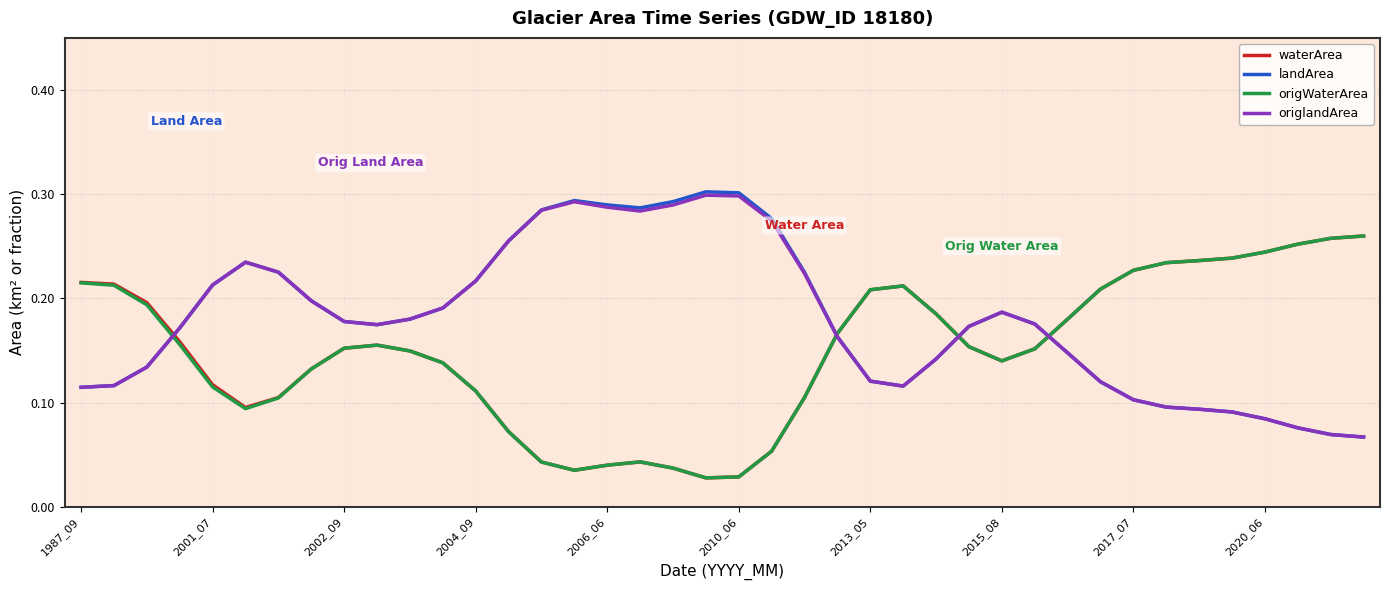

Reading left to right, what are all the values shown in this chart?

waterArea: 0.2	0.2	0.2	0.2	0.1	0.1	0.1	0.1	0.2	0.2	0.1	0.1	0.1	0.1	0.0	0.0	0.0	0.0	0.0	0.0	0.0	0.1	0.1	0.2	0.2	0.2	0.2	0.2	0.1	0.2	0.2	0.2	0.2	0.2	0.2	0.2	0.2	0.3	0.3	0.3
landArea: 0.1	0.1	0.1	0.2	0.2	0.2	0.2	0.2	0.2	0.2	0.2	0.2	0.2	0.3	0.3	0.3	0.3	0.3	0.3	0.3	0.3	0.3	0.2	0.2	0.1	0.1	0.1	0.2	0.2	0.2	0.1	0.1	0.1	0.1	0.1	0.1	0.1	0.1	0.1	0.1
origWaterArea: 0.2	0.2	0.2	0.2	0.1	0.1	0.1	0.1	0.2	0.2	0.1	0.1	0.1	0.1	0.0	0.0	0.0	0.0	0.0	0.0	0.0	0.1	0.1	0.2	0.2	0.2	0.2	0.2	0.1	0.2	0.2	0.2	0.2	0.2	0.2	0.2	0.2	0.3	0.3	0.3
origlandArea: 0.1	0.1	0.1	0.2	0.2	0.2	0.2	0.2	0.2	0.2	0.2	0.2	0.2	0.3	0.3	0.3	0.3	0.3	0.3	0.3	0.3	0.3	0.2	0.2	0.1	0.1	0.1	0.2	0.2	0.2	0.1	0.1	0.1	0.1	0.1	0.1	0.1	0.1	0.1	0.1